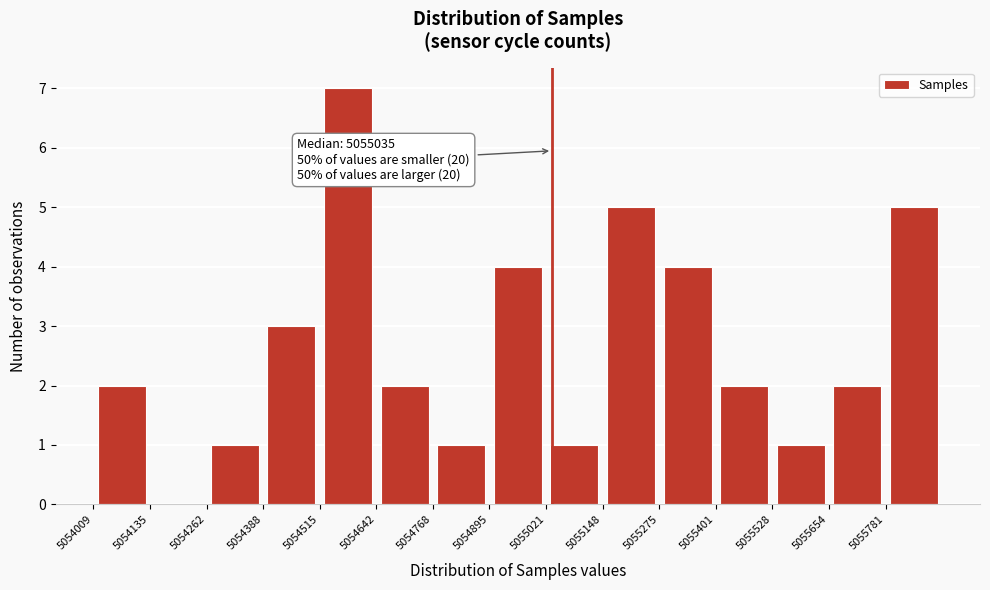

Over which range of the x-axis is the bar tallest?

5054520 to 5054640